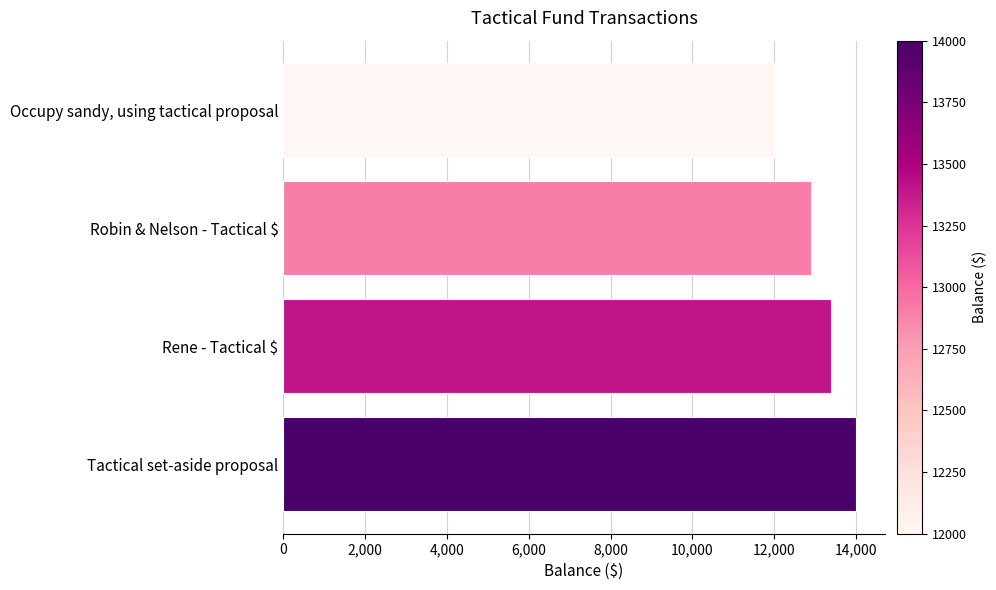

Are the bars grouped side by side (vs. stacked)?

No